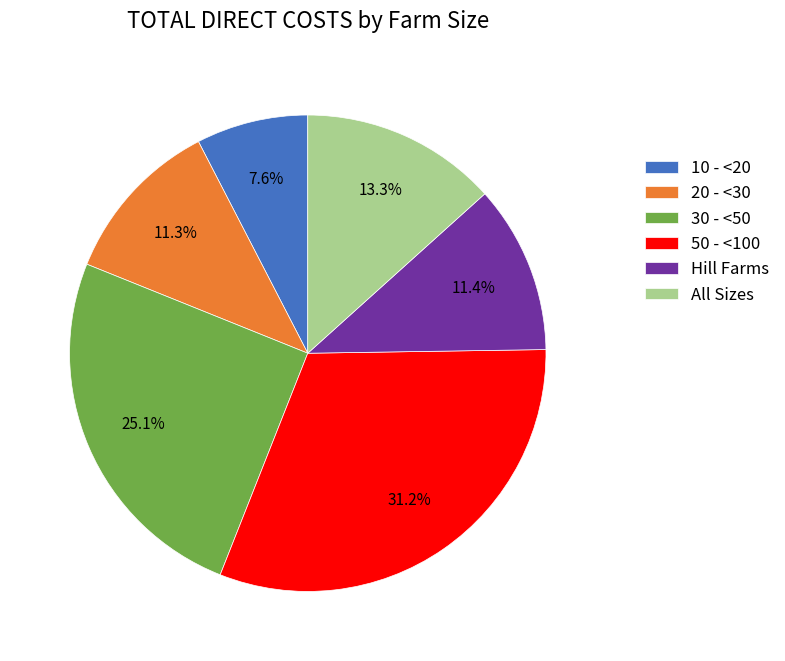

Which slice is the smallest?

10 - <20